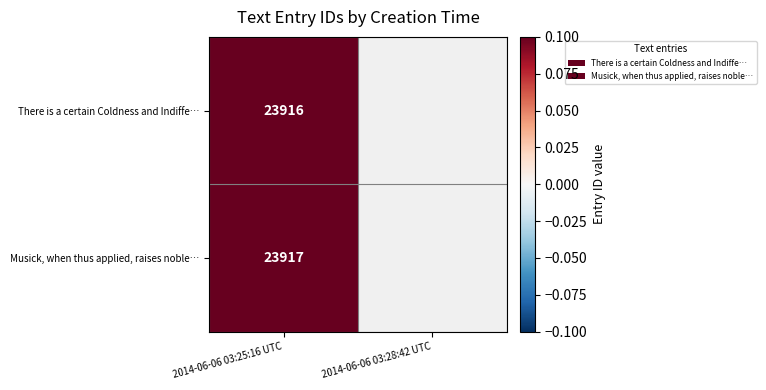

How many series are shown in this chart?

2